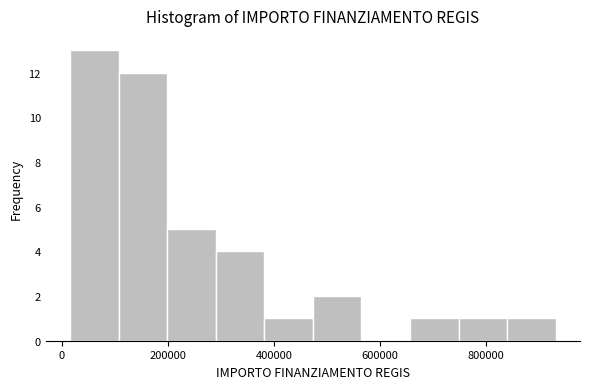

How tall is the bar that spans 20000 to 100000 on the x-axis? Neither the bar edges nor the heights are printed on the chart, so give them approximately, as read against the axes.

13